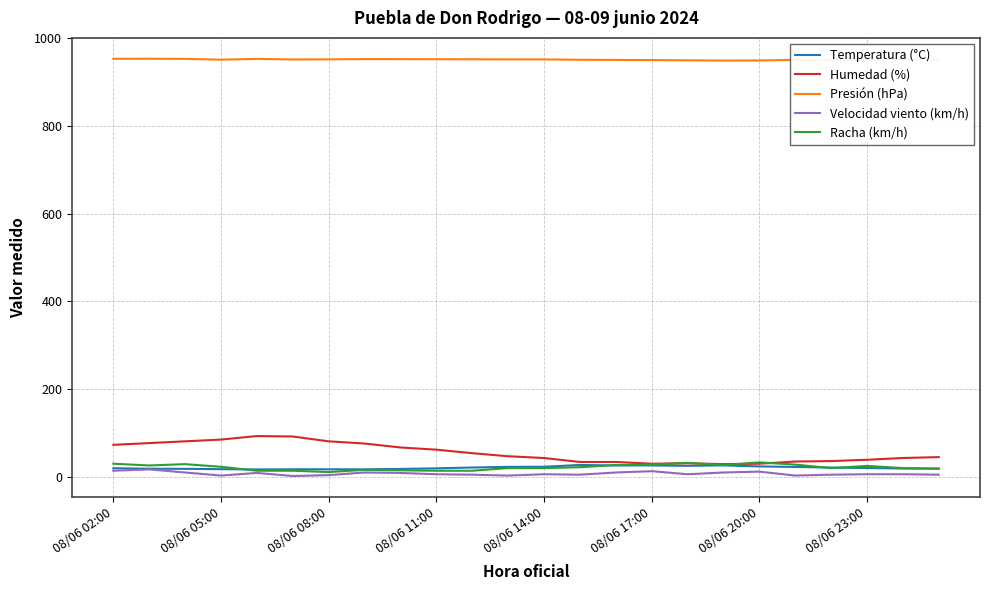

True or false: Racha (km/h) and Presión (hPa) intersect in this chart.

False